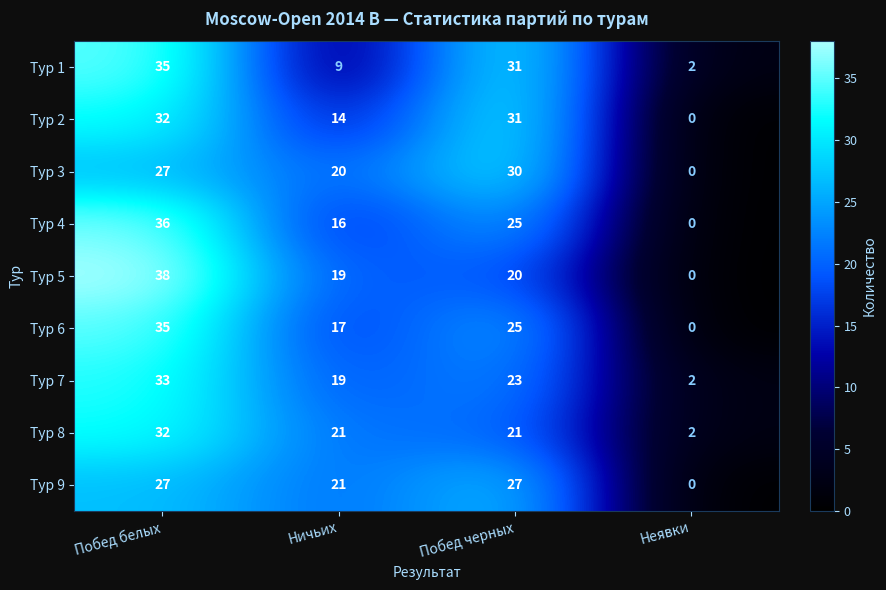

Is the value of Тур 3 at Побед черных greater than the value of Тур 6 at Побед черных?

Yes